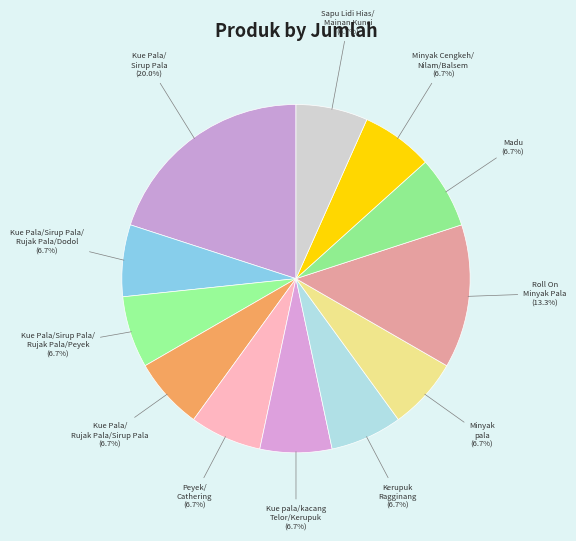

Is the sum of Kue Pala/ Sirup Pala and Minyak Cengkeh/ Nilam/Balsem greater than half?

No